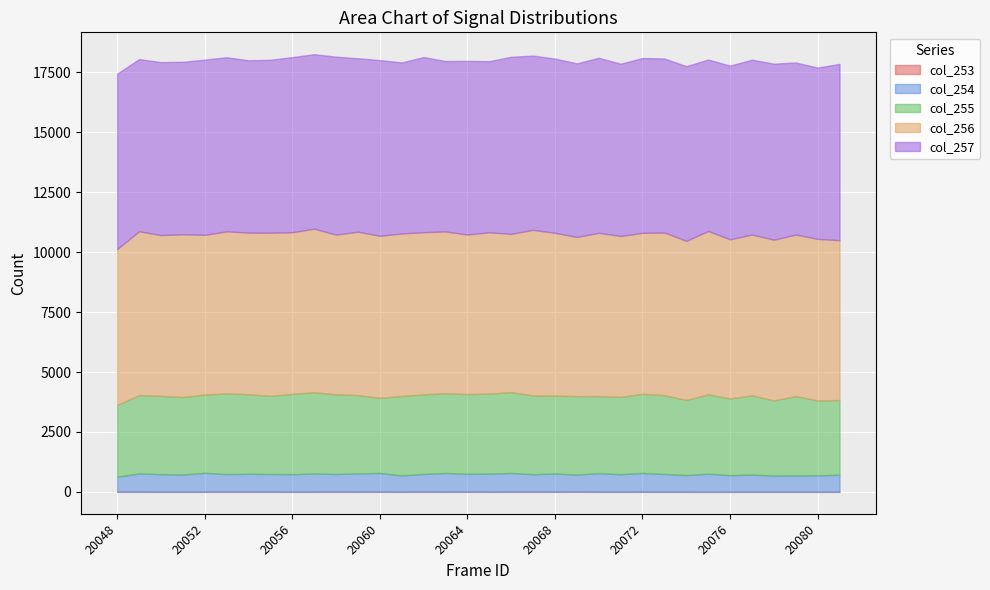

Reading left to right, extract all data points from this chart.

col_253: 20048=5	20049=5	20050=3	20051=3	20052=4	20053=7	20054=5	20055=5	20056=3	20057=4	20058=7	20059=4	20060=6	20061=3	20062=7	20063=4	20064=6	20065=4	20066=5	20067=6	20068=5	20069=9	20070=3	20071=3	20072=5	20073=2	20074=2	20075=1	20076=2	20077=3	20078=3	20079=2	20080=2	20081=3
col_254: 20048=631	20049=763	20050=737	20051=720	20052=791	20053=735	20054=751	20055=742	20056=734	20057=763	20058=741	20059=766	20060=783	20061=683	20062=741	20063=786	20064=745	20065=757	20066=784	20067=731	20068=760	20069=712	20070=781	20071=735	20072=786	20073=745	20074=698	20075=757	20076=694	20077=719	20078=676	20079=684	20080=689	20081=711
col_255: 20048=2985	20049=3272	20050=3263	20051=3235	20052=3264	20053=3367	20054=3317	20055=3261	20056=3351	20057=3391	20058=3322	20059=3268	20060=3133	20061=3315	20062=3322	20063=3325	20064=3328	20065=3341	20066=3376	20067=3284	20068=3252	20069=3272	20070=3213	20071=3225	20072=3300	20073=3288	20074=3133	20075=3310	20076=3204	20077=3300	20078=3137	20079=3313	20080=3122	20081=3117
col_256: 20048=6508	20049=6830	20050=6707	20051=6789	20052=6663	20053=6756	20054=6743	20055=6802	20056=6742	20057=6821	20058=6662	20059=6814	20060=6761	20061=6777	20062=6762	20063=6748	20064=6657	20065=6726	20066=6597	20067=6908	20068=6788	20069=6641	20070=6808	20071=6712	20072=6714	20073=6784	20074=6637	20075=6814	20076=6634	20077=6714	20078=6705	20079=6733	20080=6741	20081=6667
col_257: 20048=7317	20049=7182	20050=7216	20051=7192	20052=7309	20053=7264	20054=7187	20055=7214	20056=7305	20057=7276	20058=7421	20059=7234	20060=7327	20061=7134	20062=7305	20063=7109	20064=7241	20065=7137	20066=7387	20067=7269	20068=7268	20069=7241	20070=7300	20071=7185	20072=7292	20073=7258	20074=7288	20075=7150	20076=7247	20077=7292	20078=7340	20079=7179	20080=7143	20081=7355